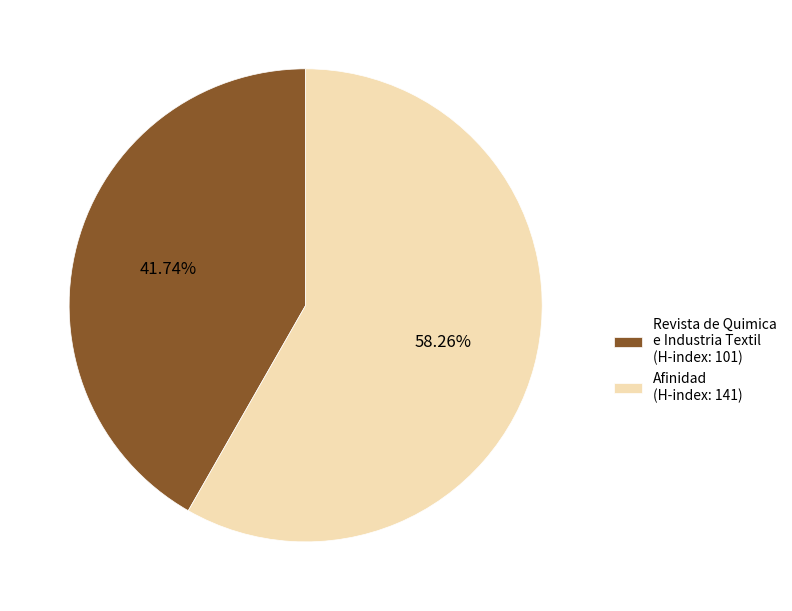

Does Afinidad (H-index: 141) represent more than half of the total?

Yes